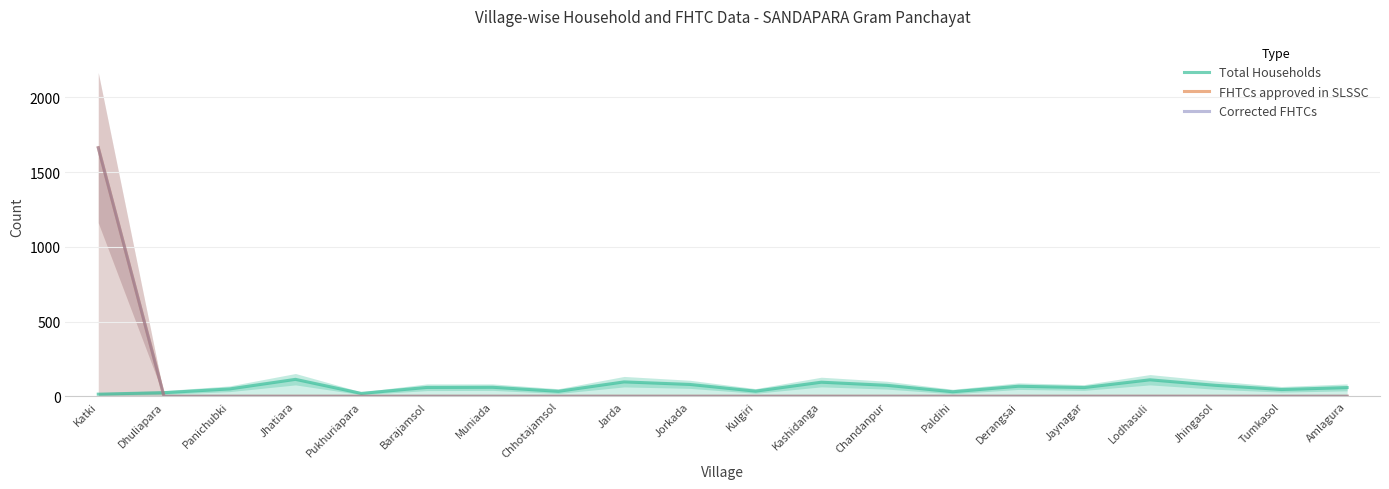

At how many categories does at least one series exceed 1411?

1